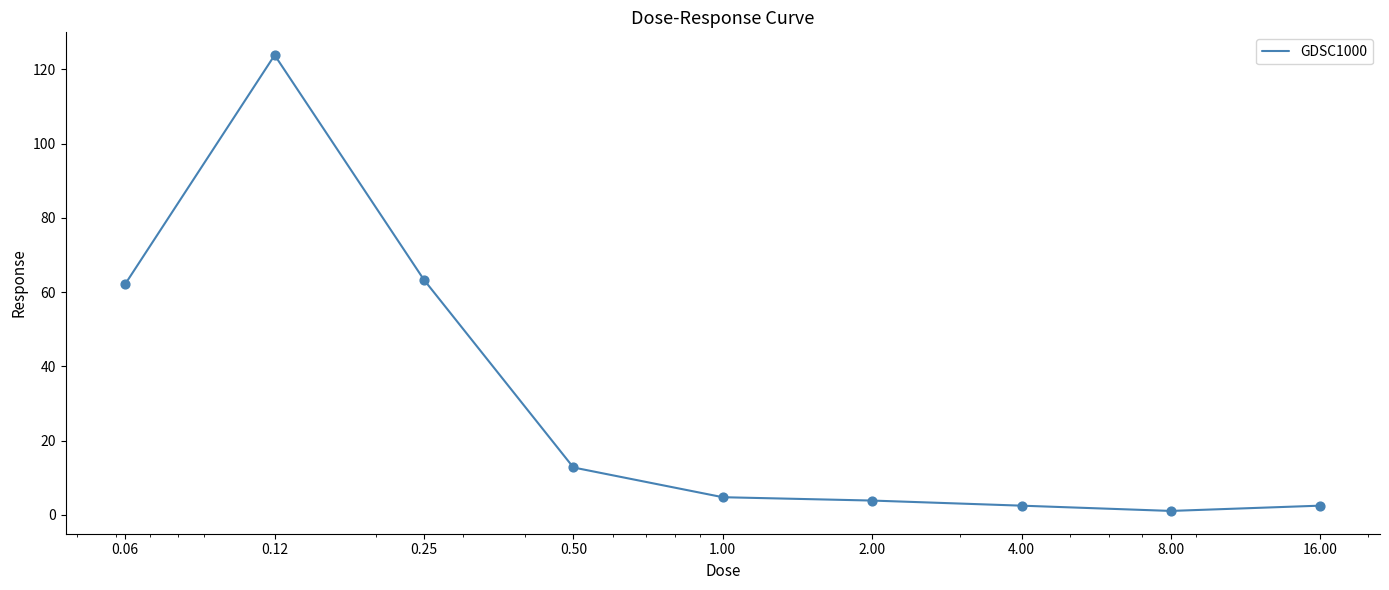

What is the maximum value shown in the chart?

123.8